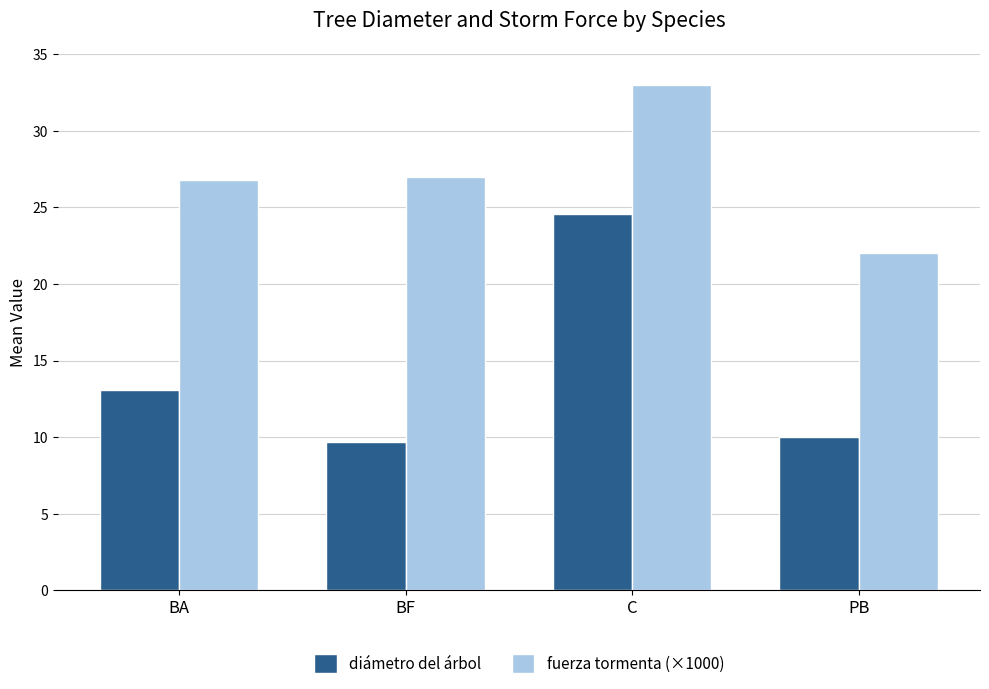

At which category is the sum across all series the highest?

C